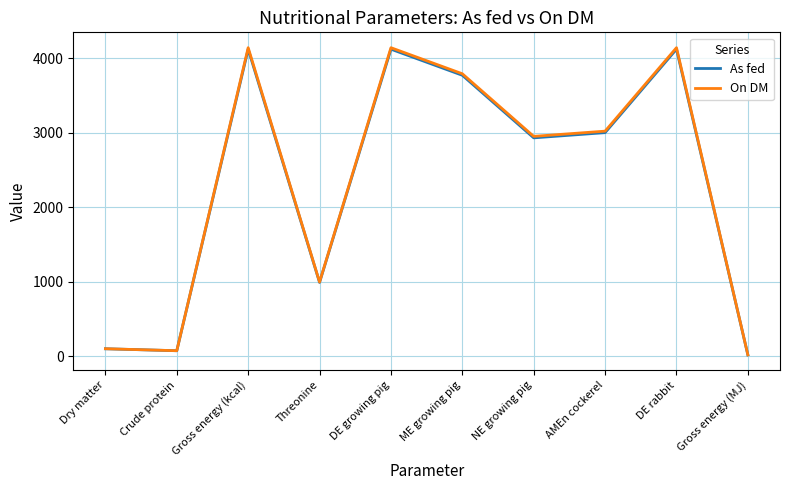

Between Crude protein and ME growing pig, which series saw the biggest shift?

On DM